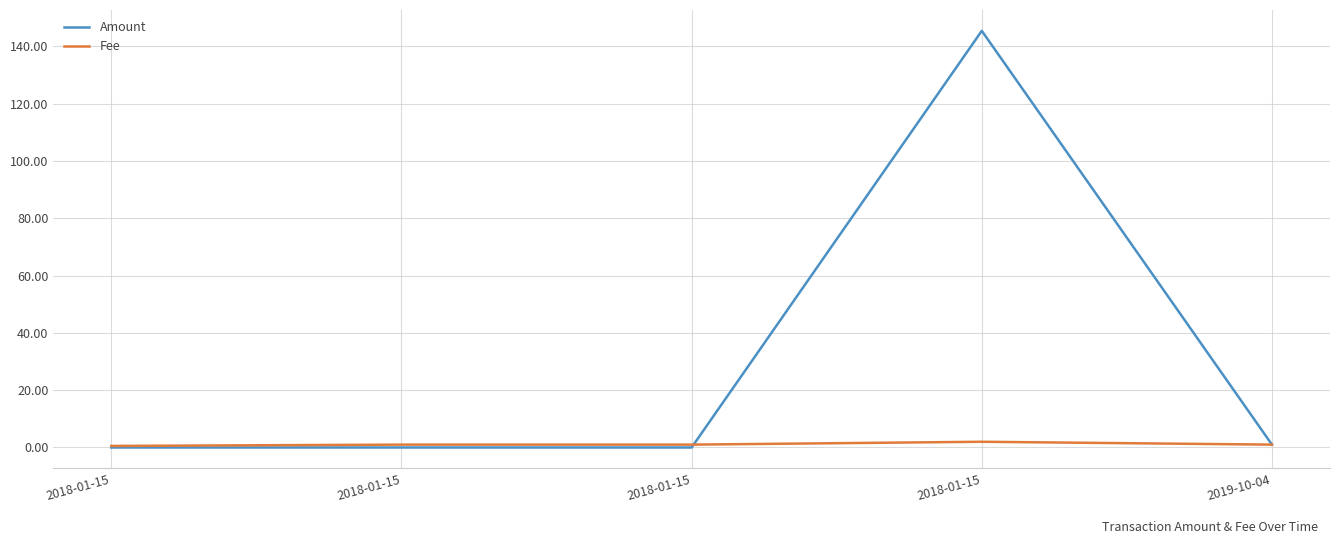

What is the label of the 3rd point from the right?

2018-01-15